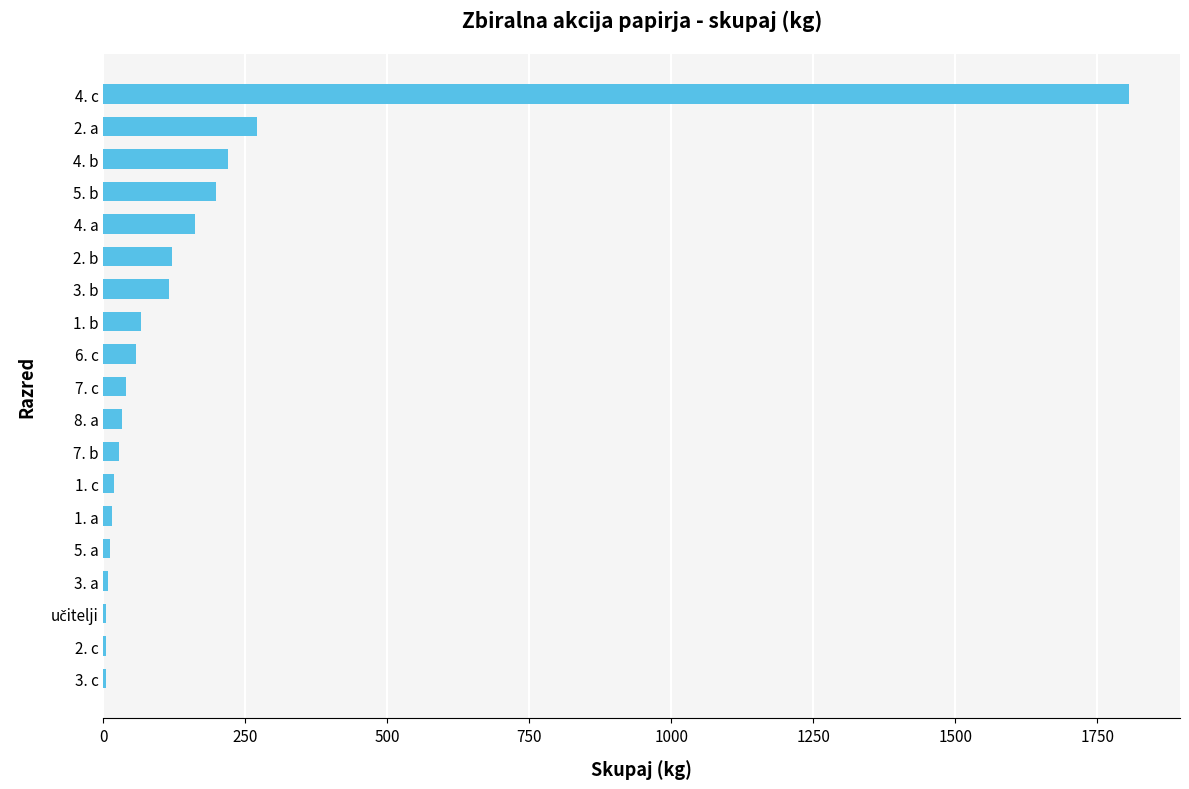

Between 2. b and 2. a, which is larger?

2. a